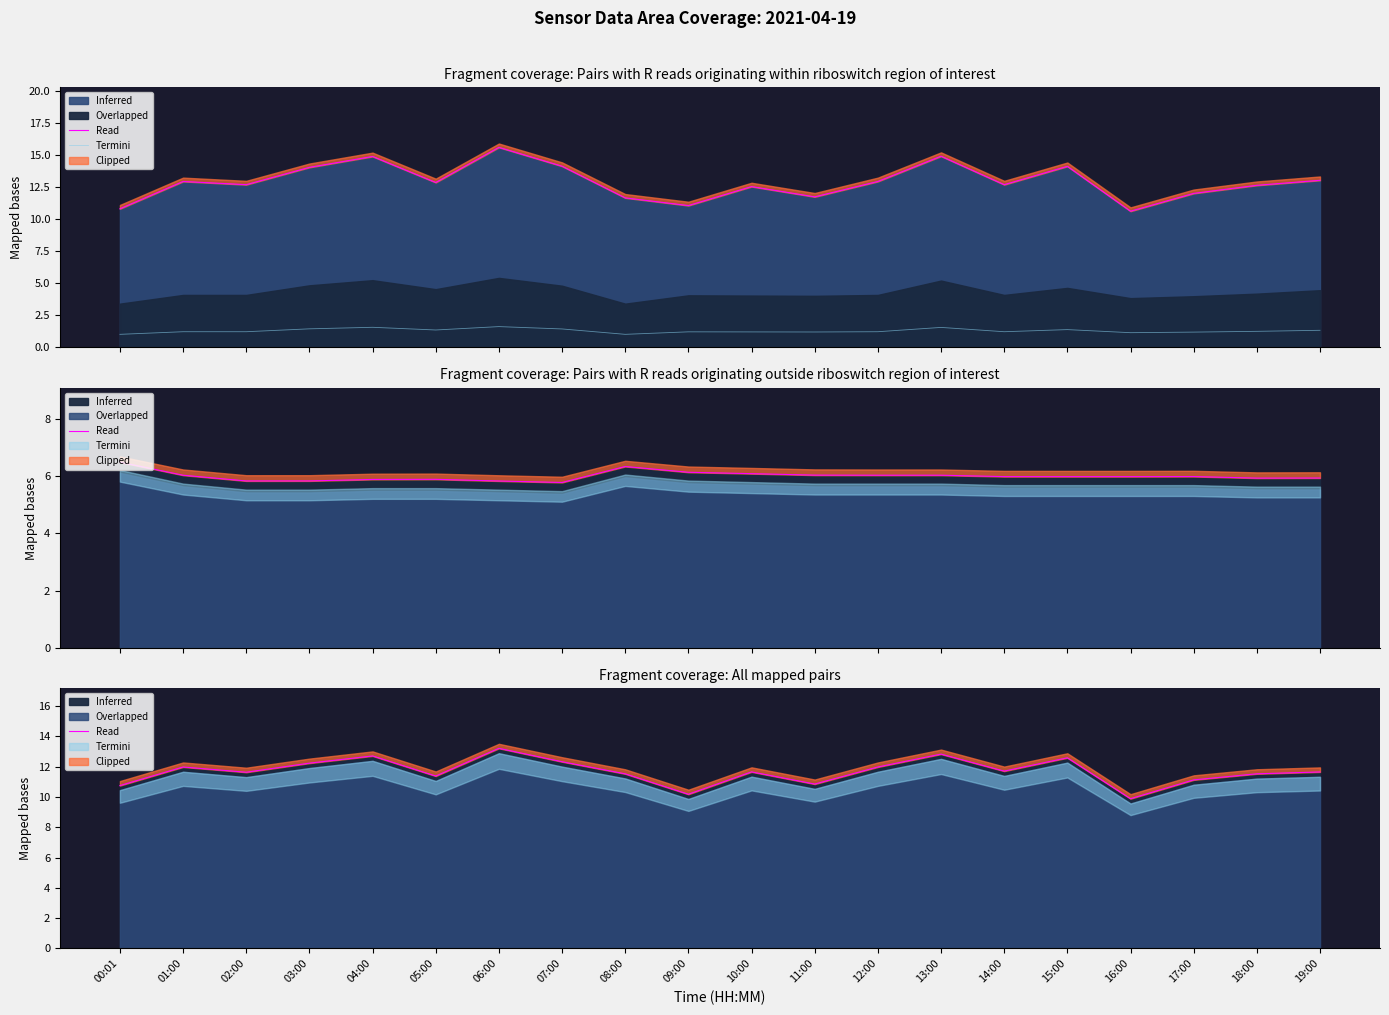

True or false: Termini and Clipped cross at least once.

False